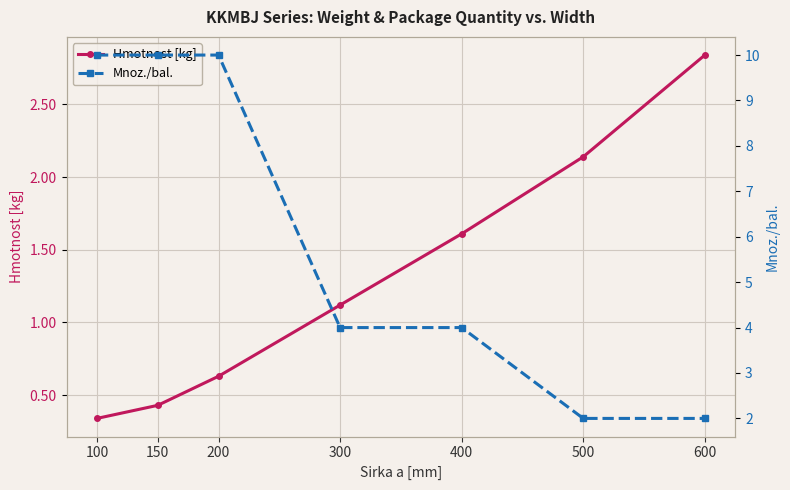

What is the spread (max minus min) of values at 200?

9.4